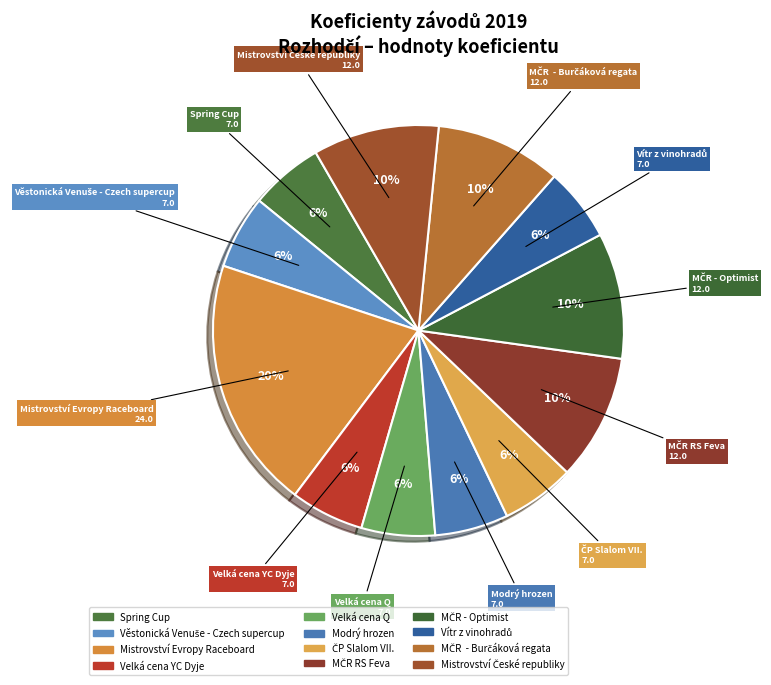

What percentage is the Mistrovství Evropy Raceboard slice, to the nearest percent?

20%